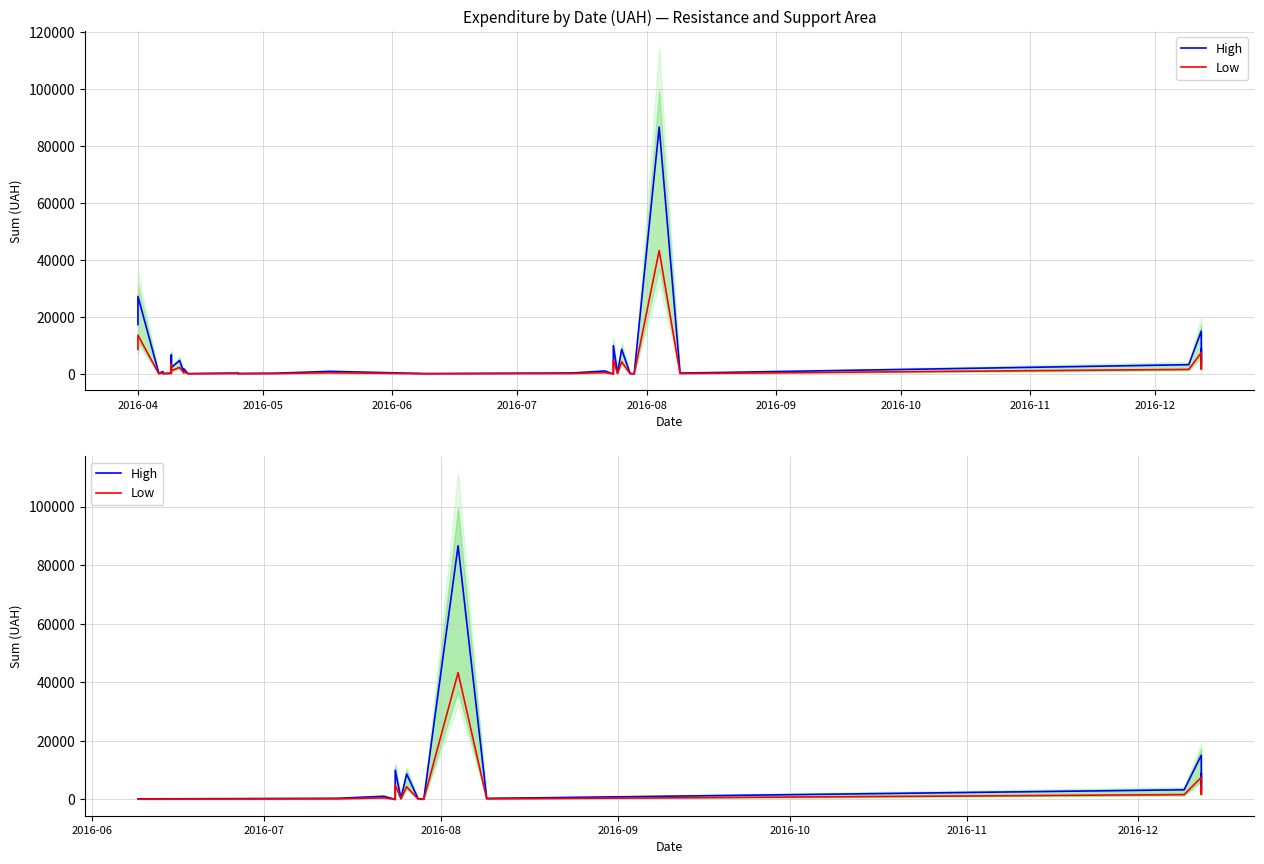

True or false: High and Low cross at least once.

False